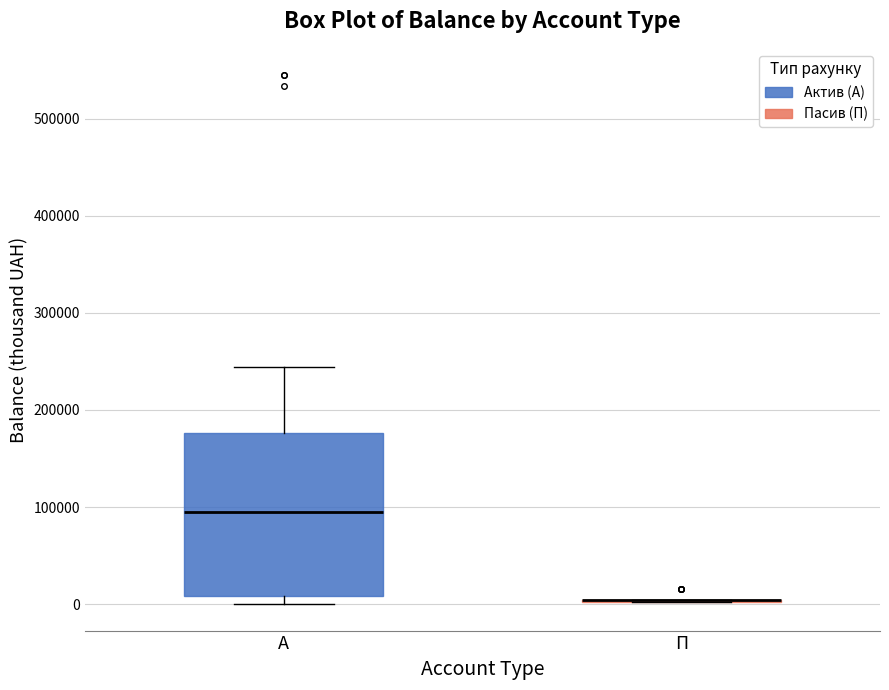

Which box is the tallest, from its lower edge to its upper edge?

А